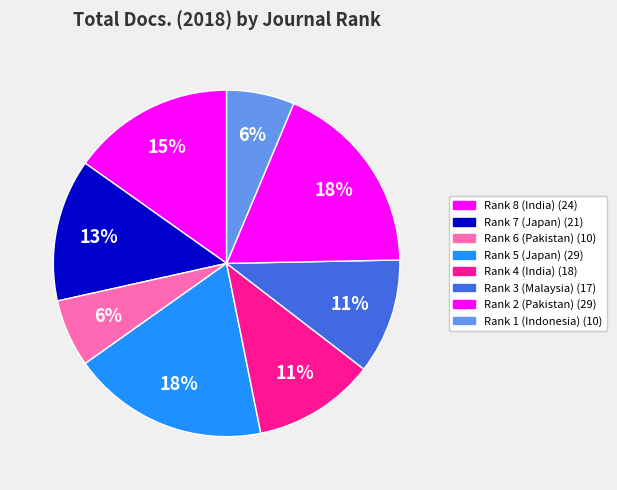

Which slice is the largest?

Rank 5 (Japan)